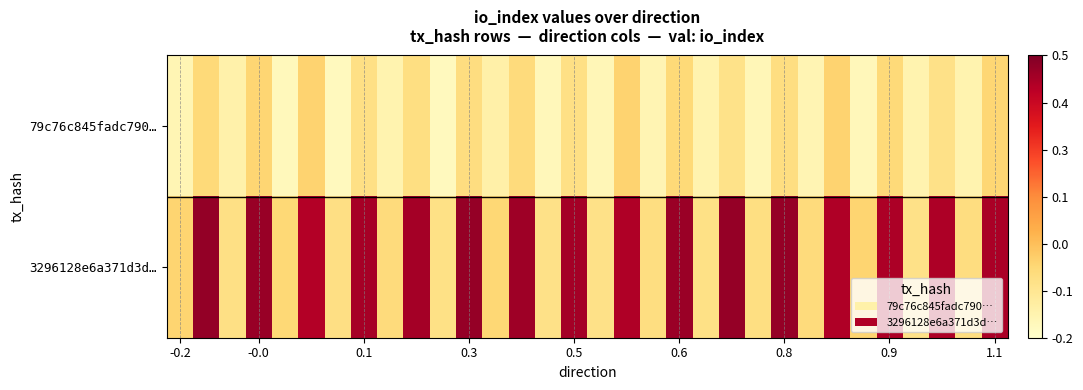

Which series has the largest range (max minus min)?

3296128e6a371d3d…